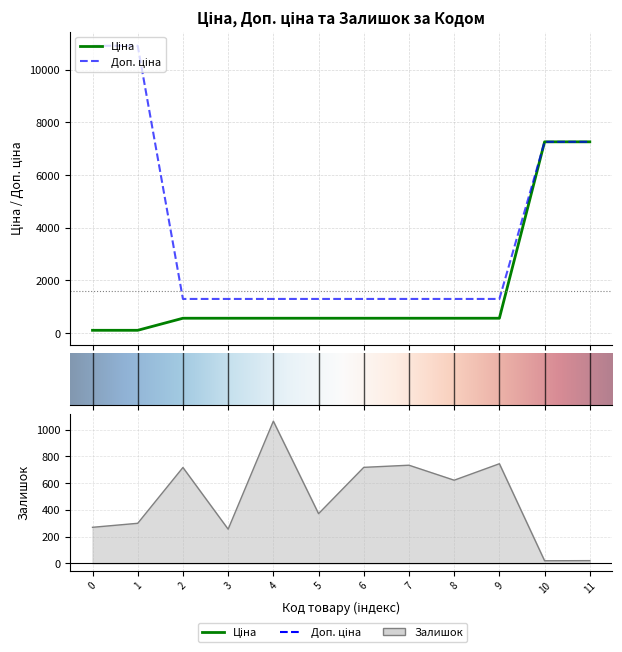

What are all the series names shown in the legend?

Ціна, Доп. ціна, Залишок